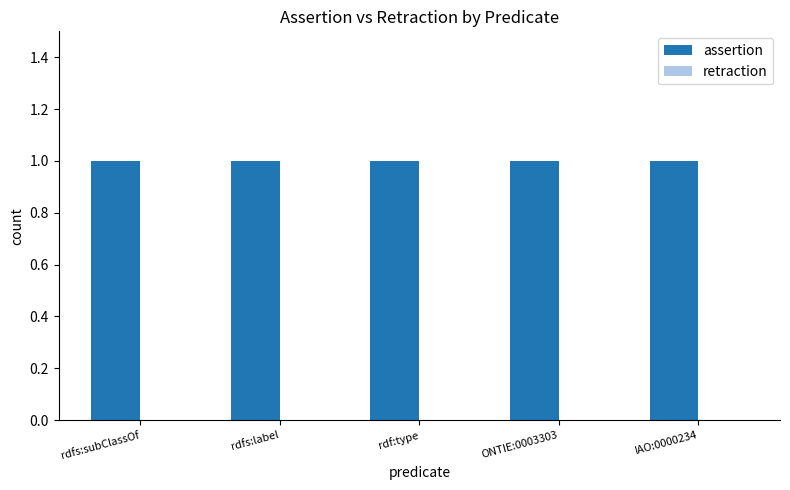

Does the chart contain any negative values?

No